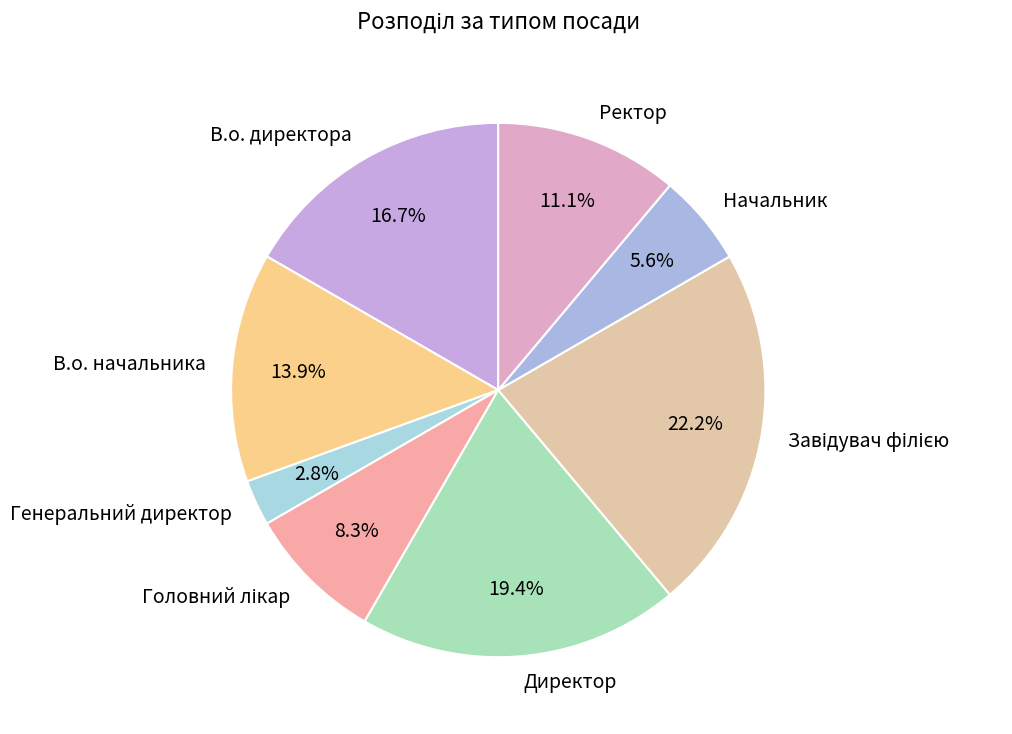

What is the total percentage of В.о. начальника and В.о. директора?

30.6%